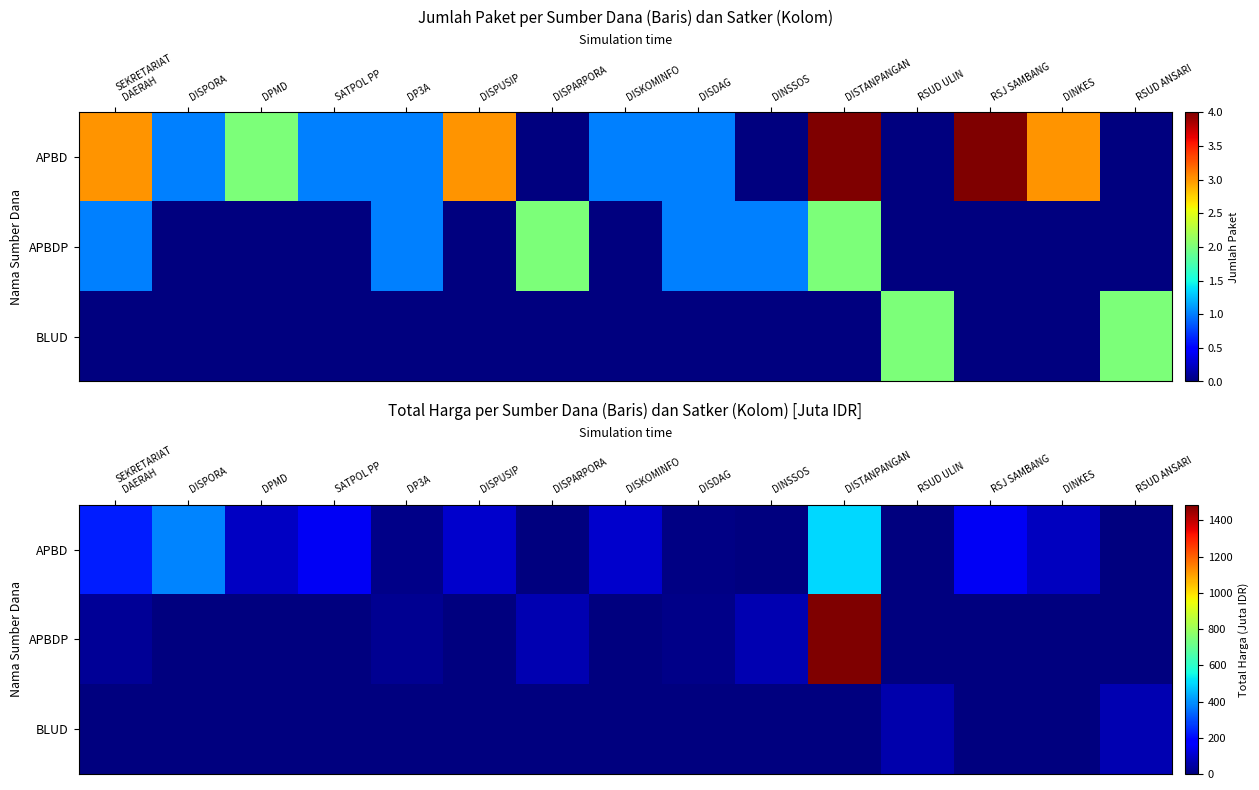

At how many categories does at least one series exceed 1187?

1